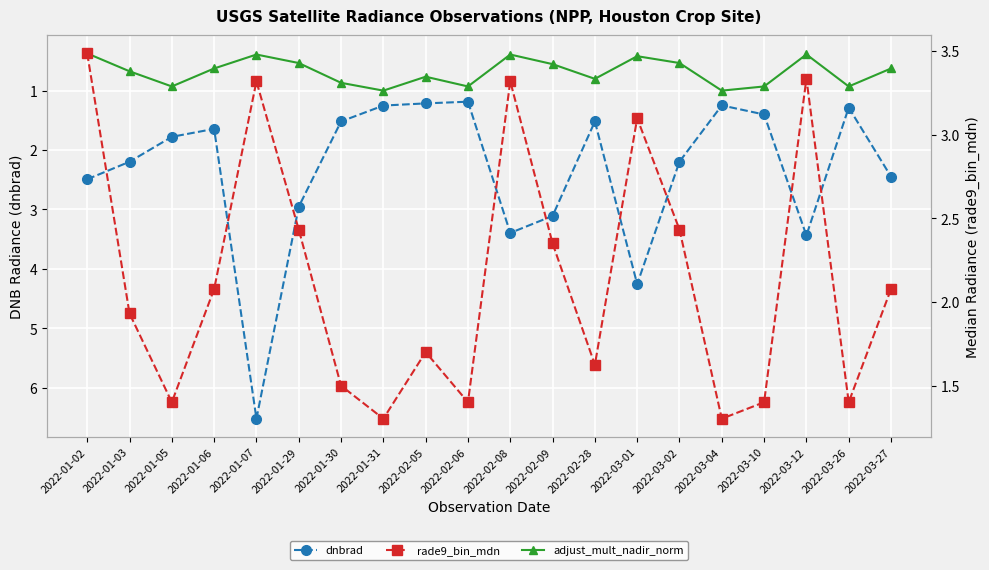

Reading left to right, extract all data points from this chart.

dnbrad: 2.5	2.2	1.8	1.6	6.5	3.0	1.5	1.3	1.2	1.2	3.4	3.1	1.5	4.3	2.2	1.2	1.4	3.4	1.3	2.4
adjust_mult_nadir_norm: 0.4	0.7	0.9	0.6	0.4	0.5	0.9	1.0	0.8	0.9	0.4	0.6	0.8	0.4	0.5	1.0	0.9	0.4	0.9	0.6
rade9_bin_mdn: 3.5	1.9	1.4	2.1	3.3	2.4	1.5	1.3	1.7	1.4	3.3	2.4	1.6	3.1	2.4	1.3	1.4	3.3	1.4	2.1